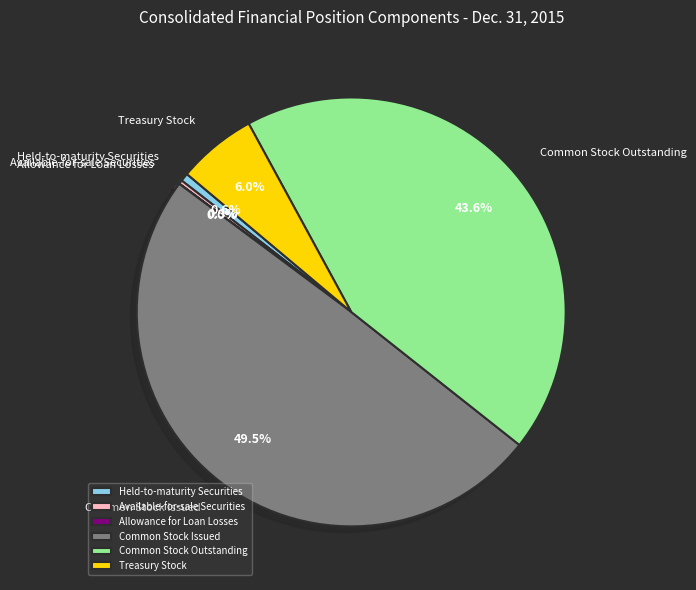

Does Held-to-maturity Securities account for over 50% of the chart?

No